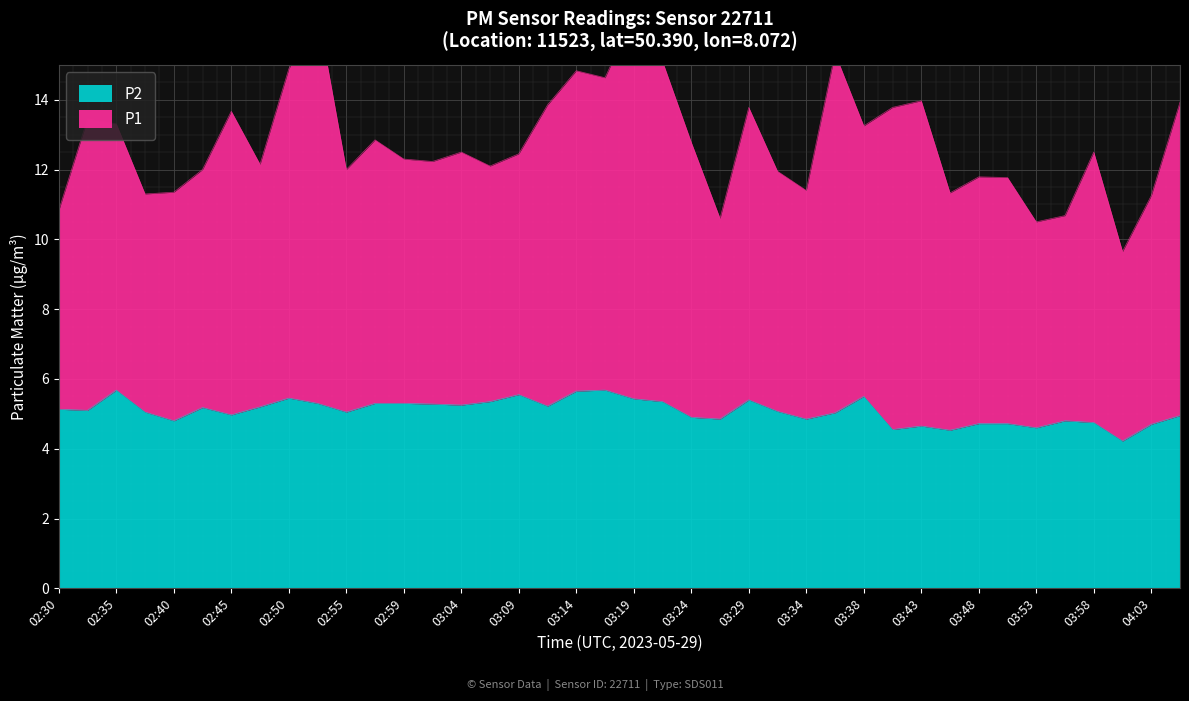

At which category does the chart reach its peak across all series?

02:35